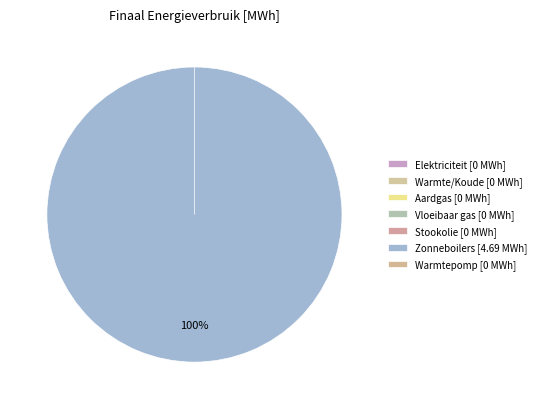

Combined, what portion of the pie is Zonneboilers and Elektriciteit?

100.0%